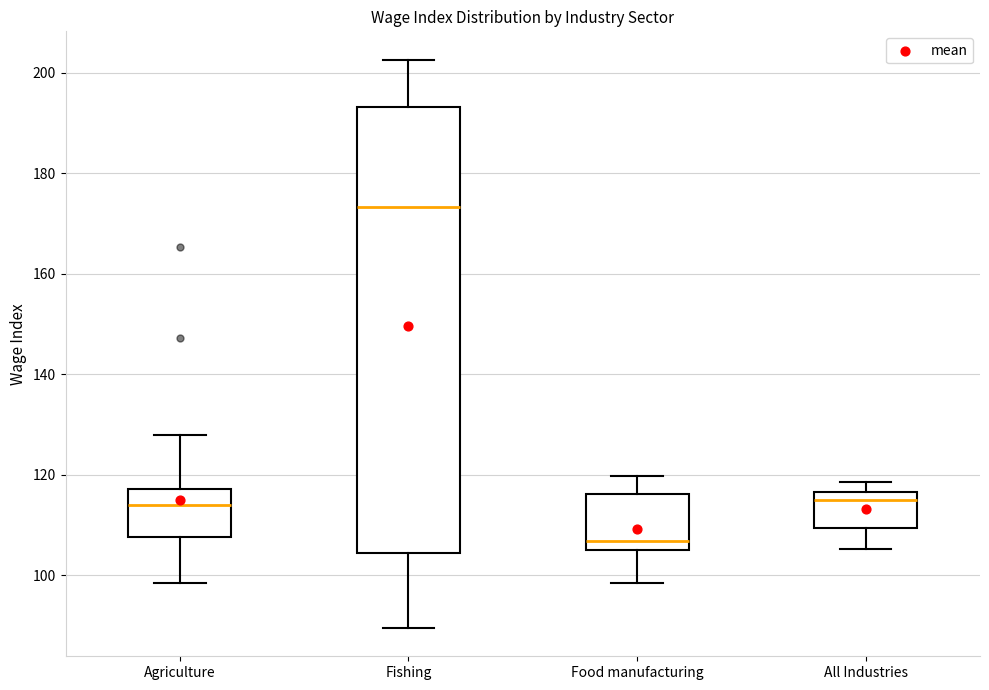

Reading left to right, transcribe this box plot: for each box, give where its median line is, the range the box spans, and where its two whiskers end, as read against the y-axis. The values are not printed on the chart, so give them approximately, as read against the axis.

Agriculture: median 114, box 108 to 118, whiskers 98 to 128
Fishing: median 174, box 104 to 194, whiskers 90 to 202
Food manufacturing: median 106, box 104 to 116, whiskers 98 to 120
All Industries: median 116 (just below the box's upper edge), box 110 to 116, whiskers 106 to 118